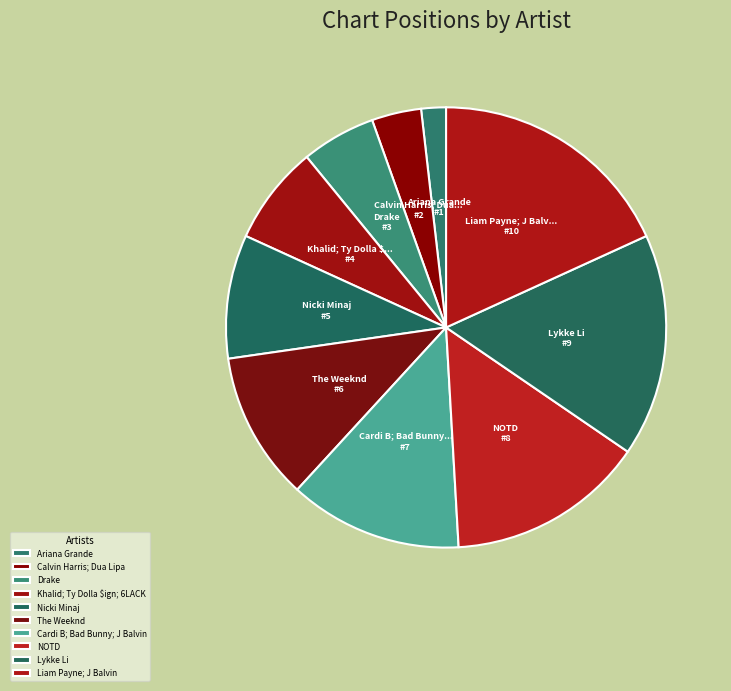

Which slice is the largest?

Liam Payne; J Balvin